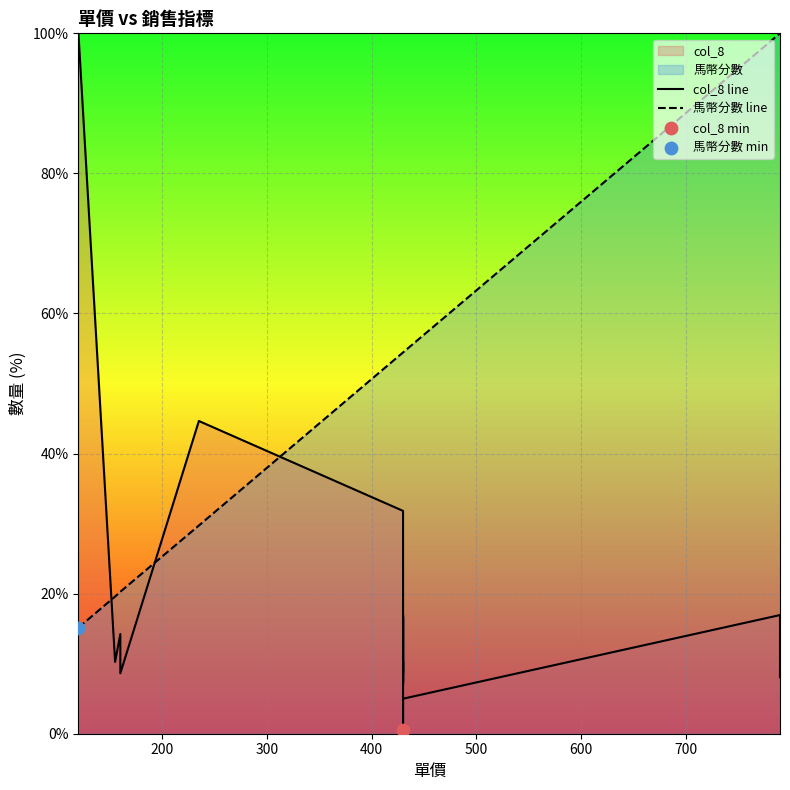

What is the total value across all series at 500?

74.4